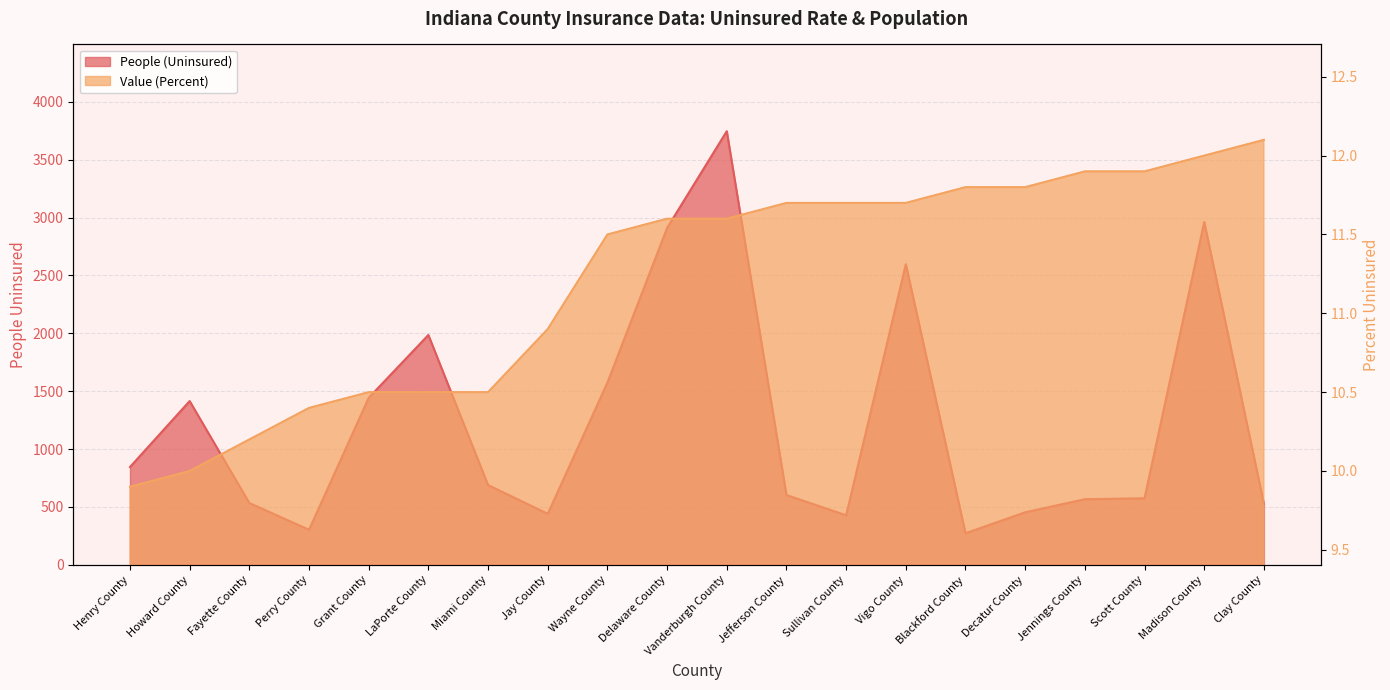

What is the label of the 3rd point from the left?

Fayette County